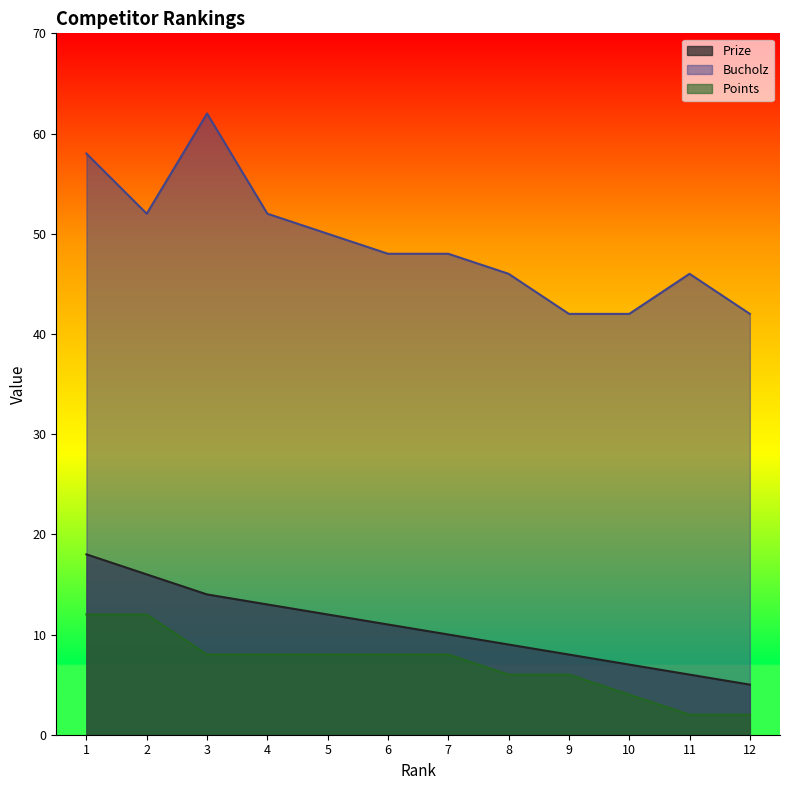

Which label corresponds to the smallest value in the chart?

11